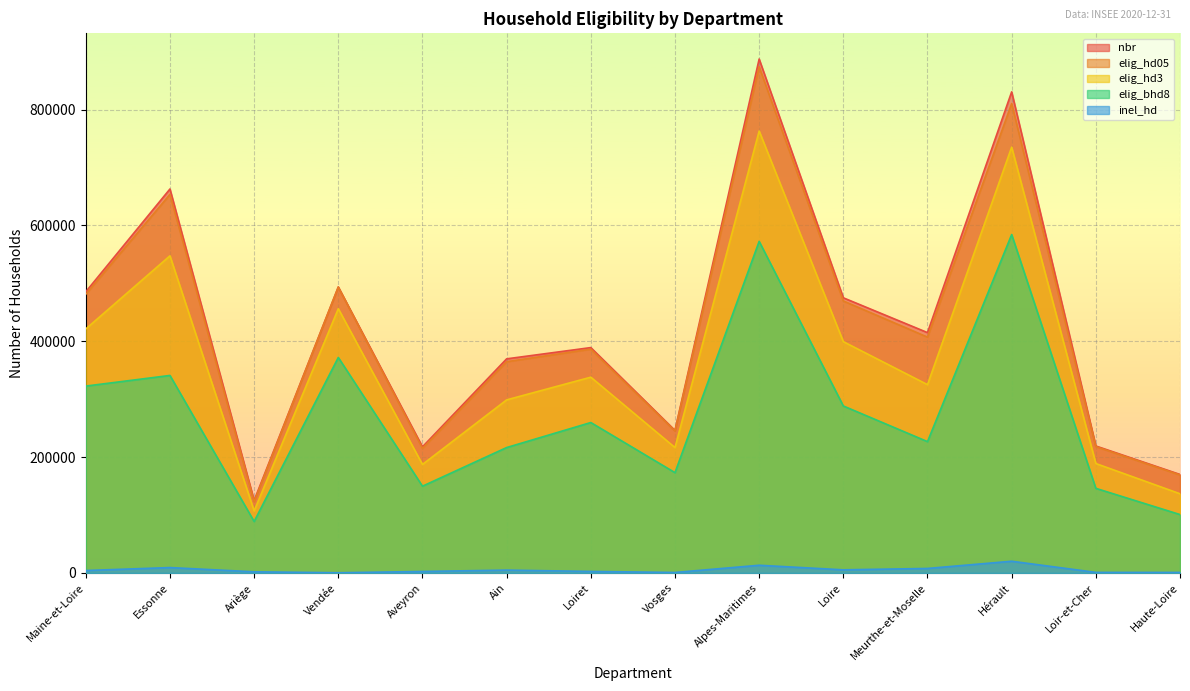

What is the label of the 12th point from the right?

Ariège